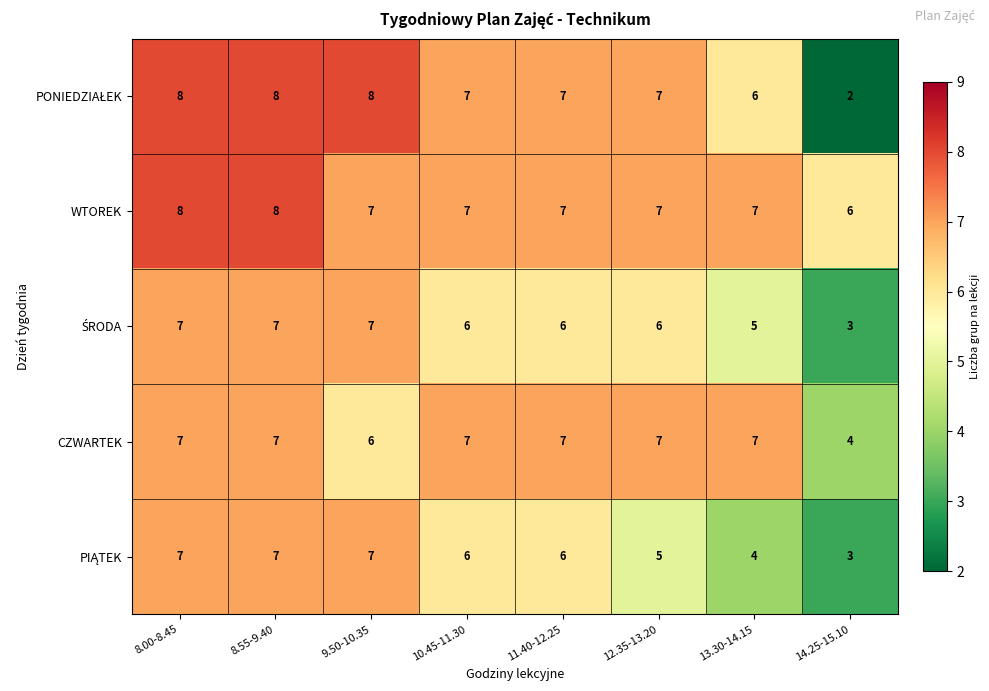

What is the difference between the maximum and minimum values in the CZWARTEK series?

3